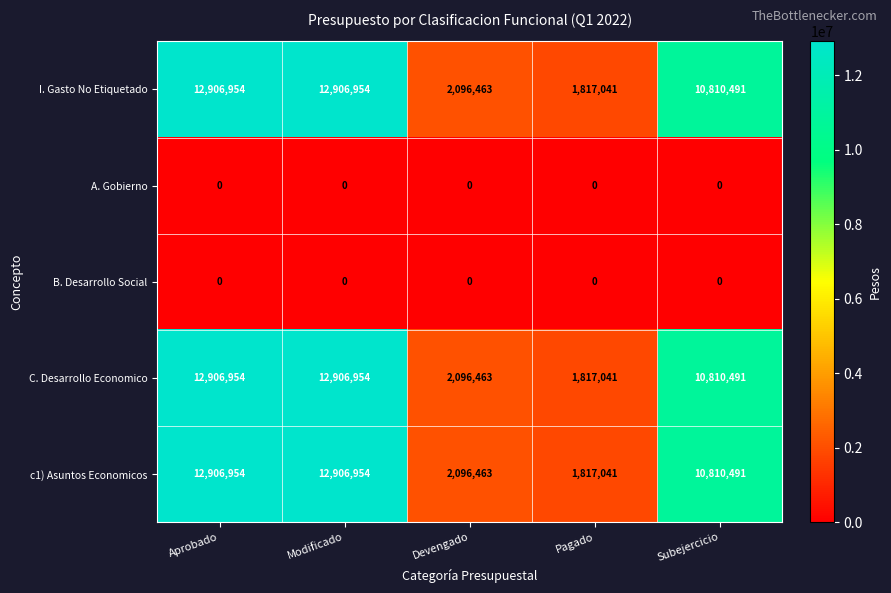

What is the greatest value displayed?

12906954